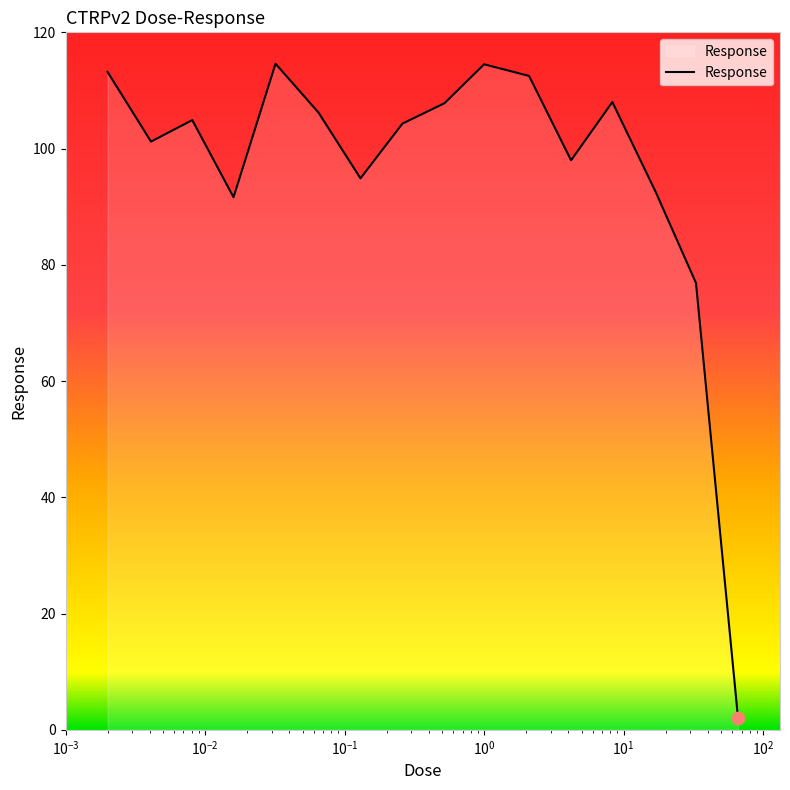

What is the maximum value shown in the chart?

114.6